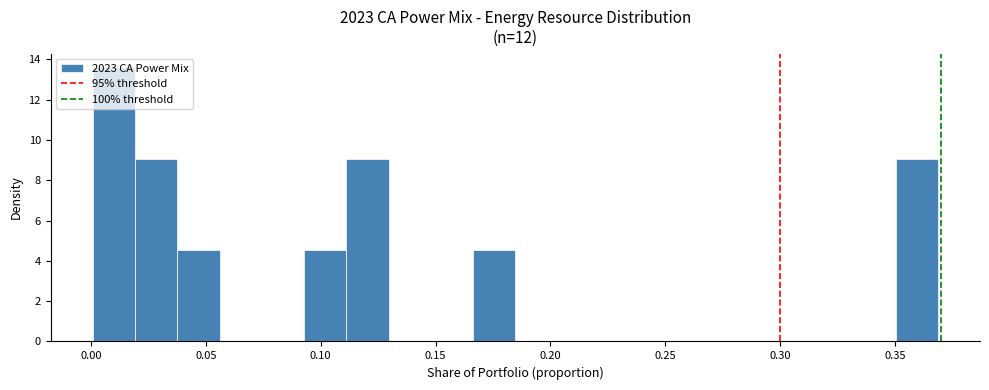

Around what value on the x-axis is the tallest bar? Give the approximate position of its centre, as read against the axis.

0.010